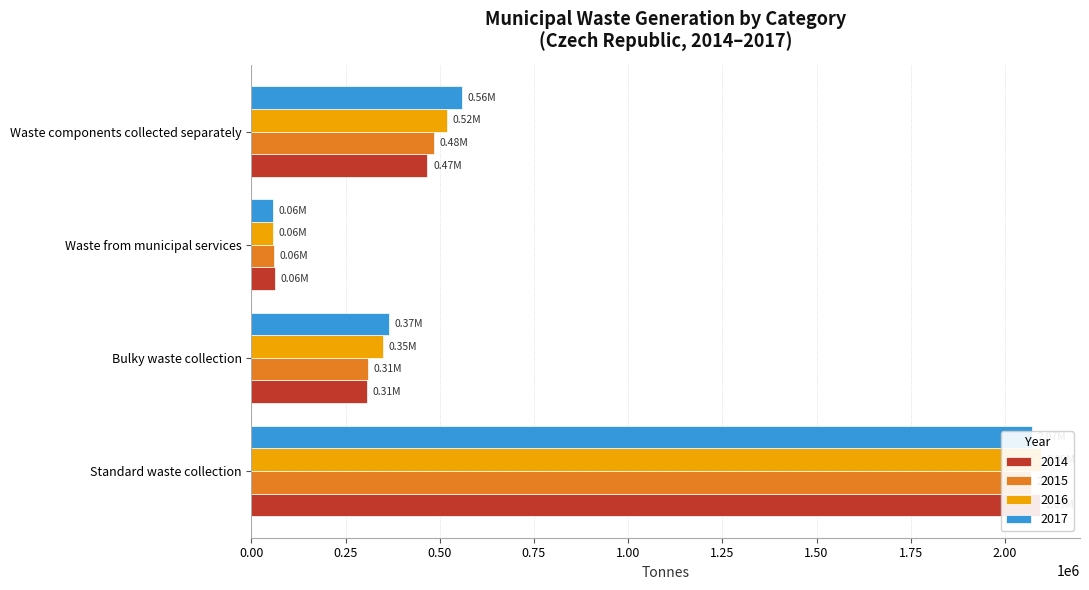

The 2015 series shows 324453.6 at Waste components collected separately. True or false?

False